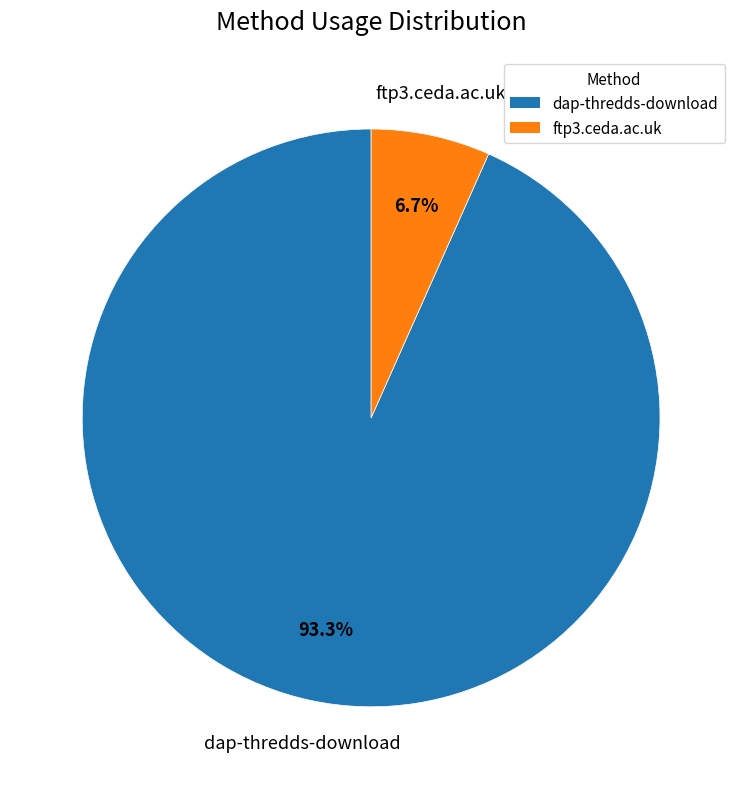

Is it true that dap-thredds-download is 93% of the pie?

True